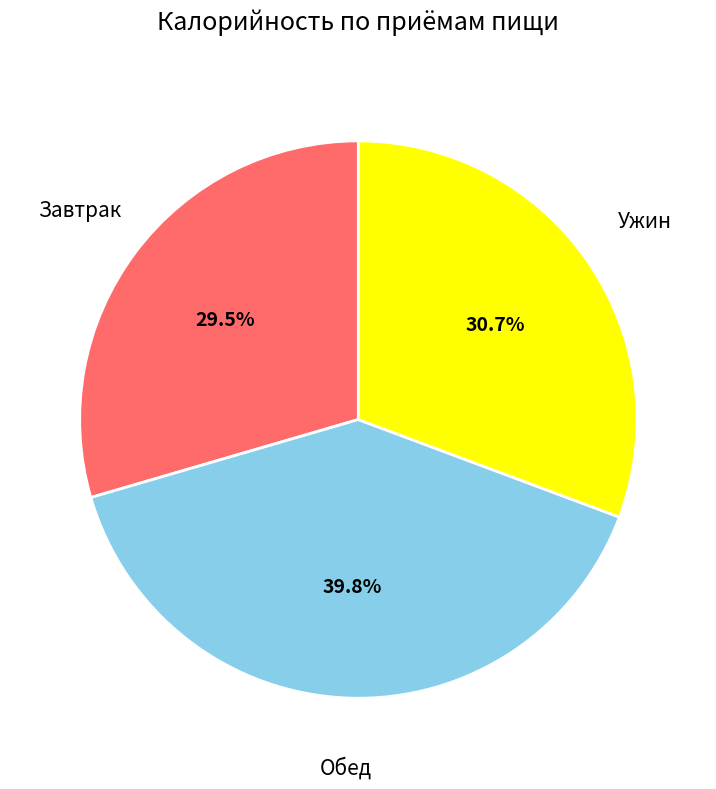

Is there a majority slice in this chart?

No